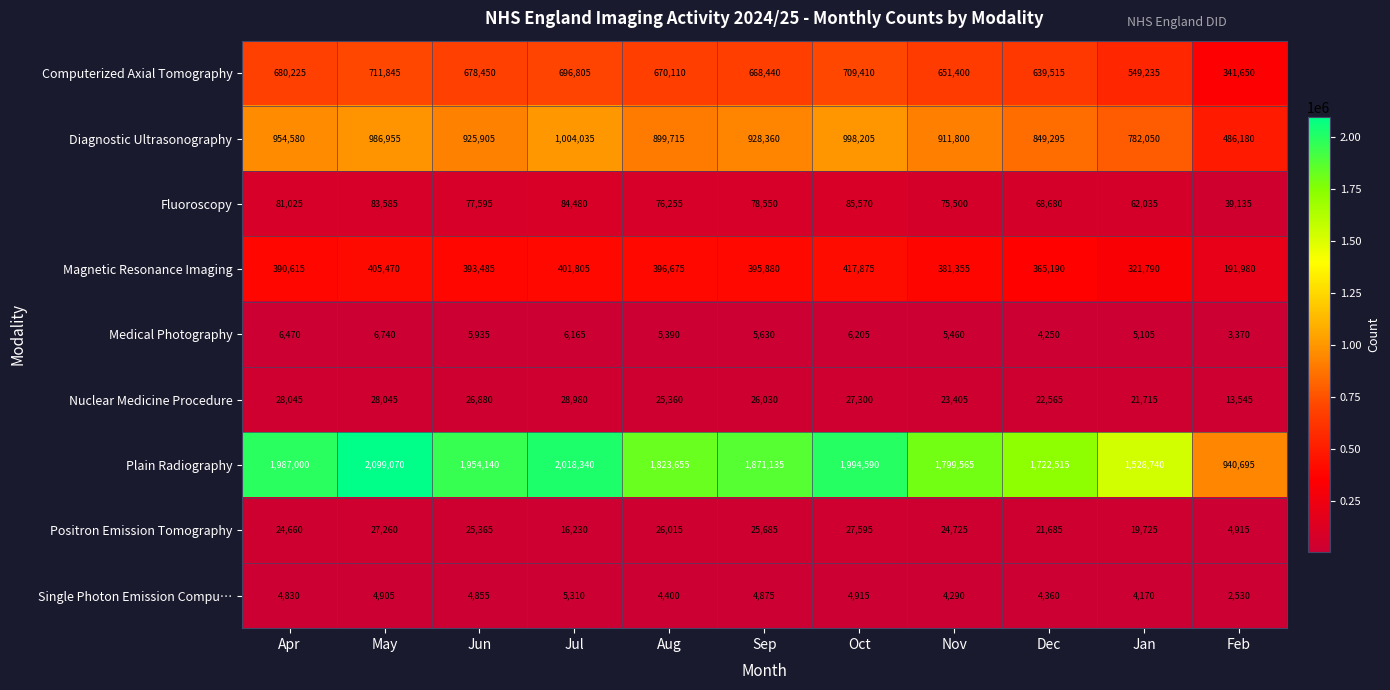

At Sep, list the series in order from smallest to largest.

Single Photon Emission Compu…, Medical Photography, Positron Emission Tomography, Nuclear Medicine Procedure, Fluoroscopy, Magnetic Resonance Imaging, Computerized Axial Tomography, Diagnostic Ultrasonography, Plain Radiography